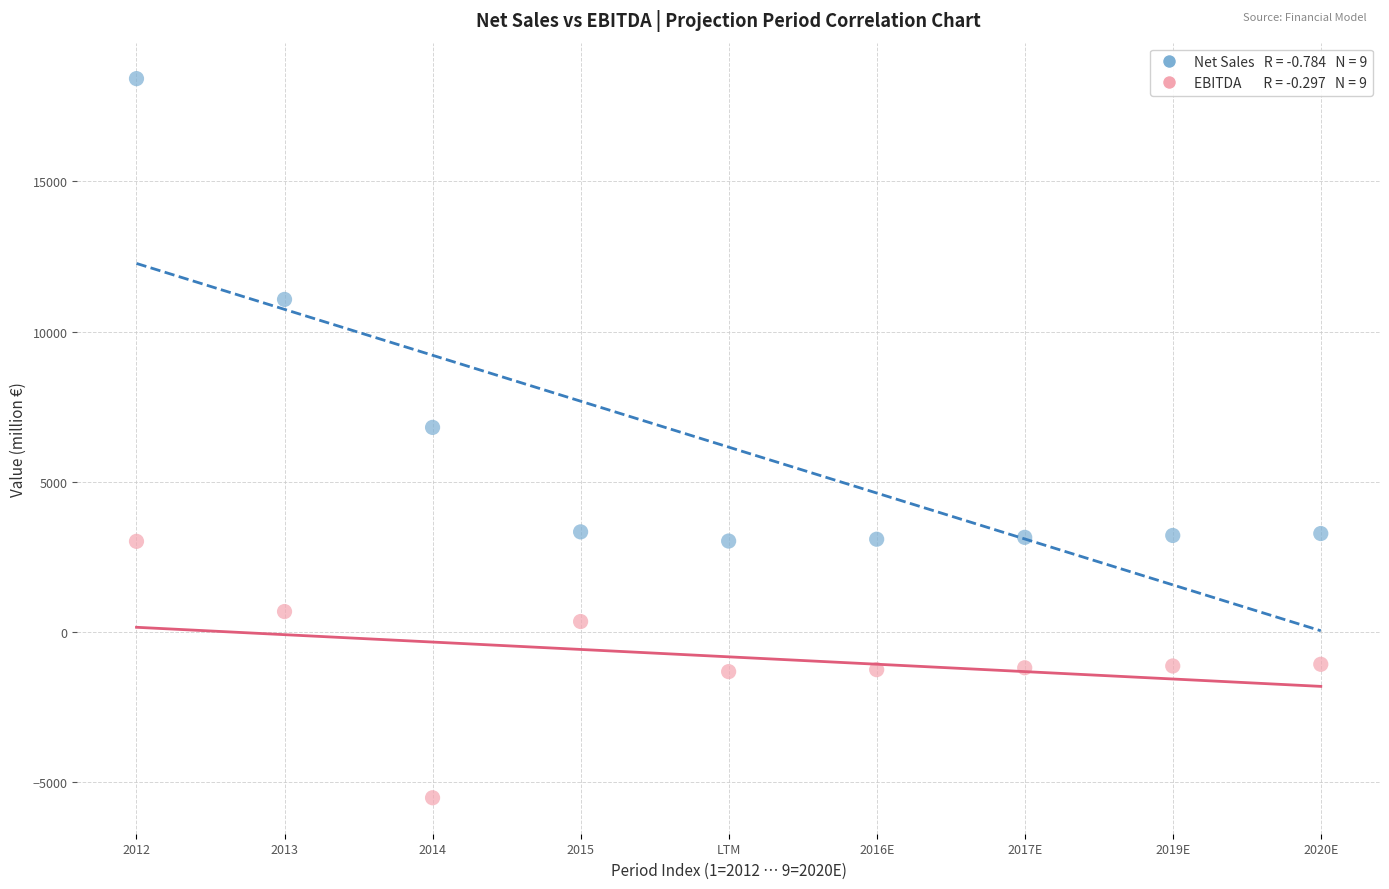

Across all series, what Y value is closest to 6453?

6813.0